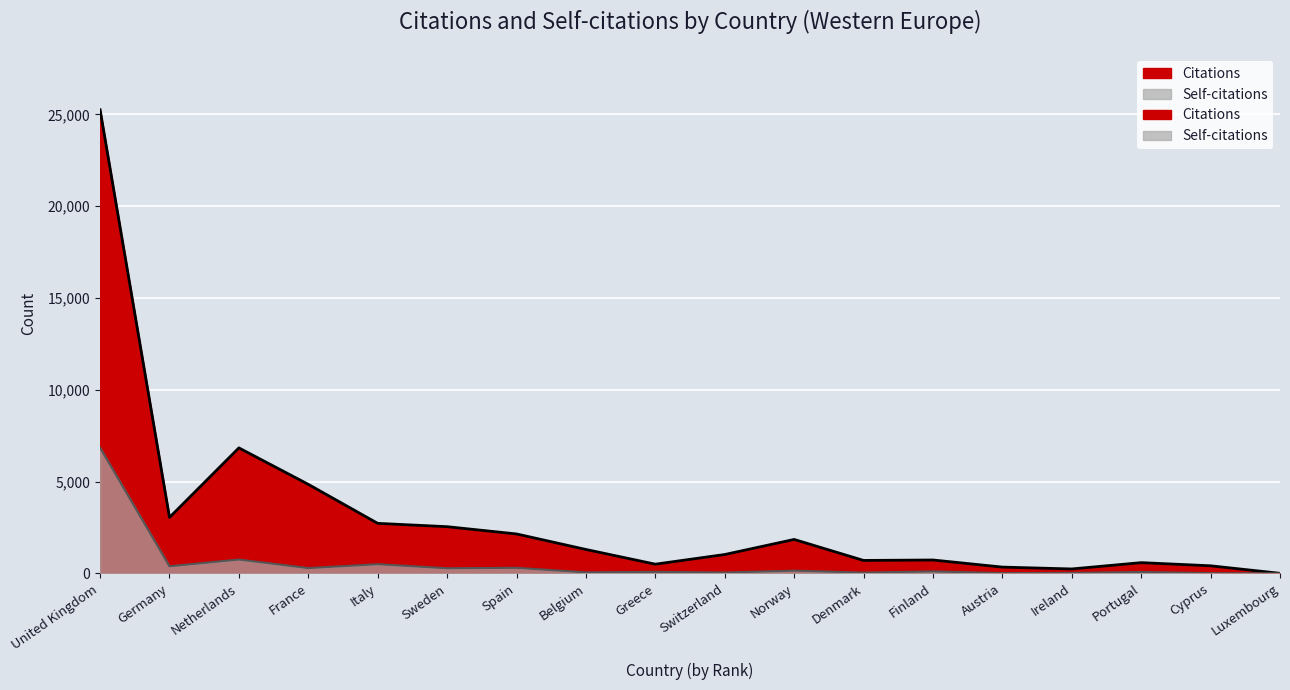

What is the difference between the Self-citations values at Finland and Italy?

393